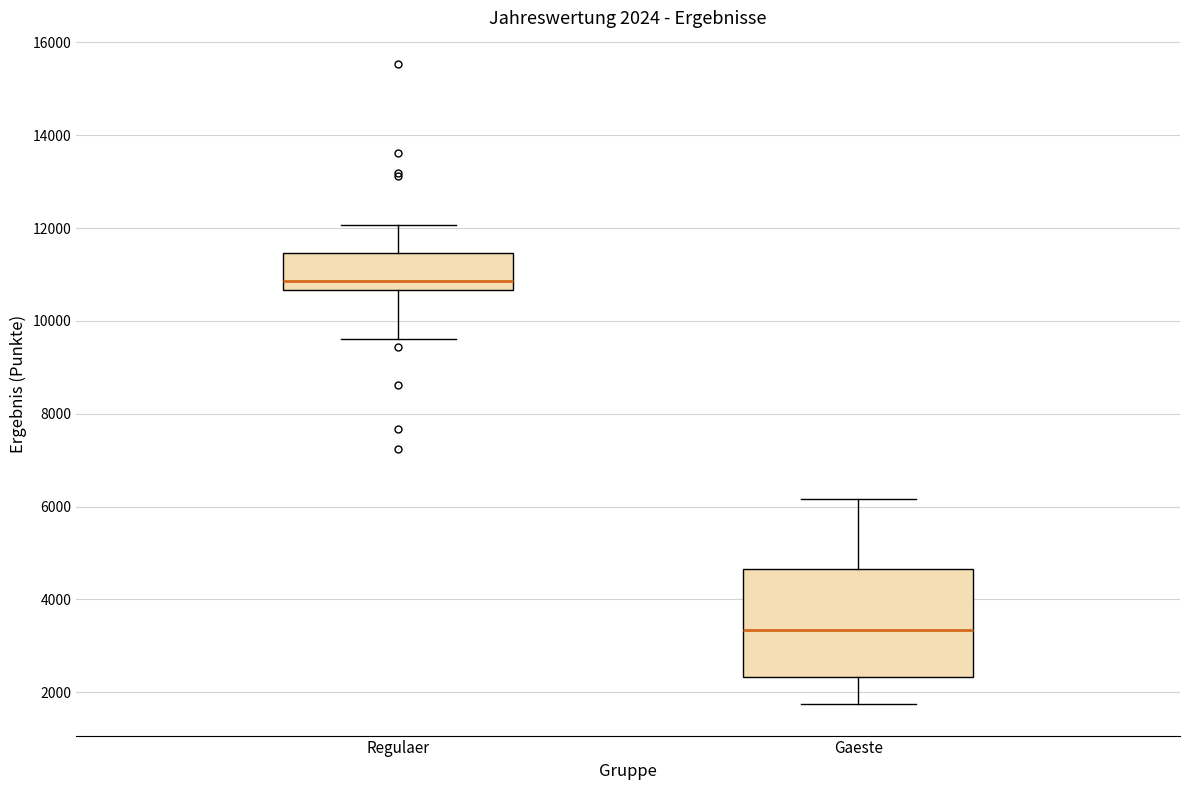

Which box is the tallest, from its lower edge to its upper edge?

Gaeste